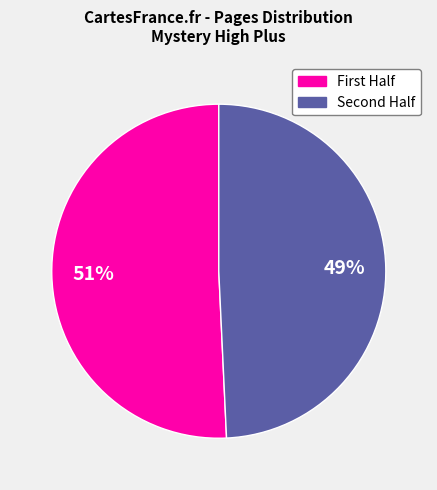

To the nearest percent, what is the average slice percentage?

50%